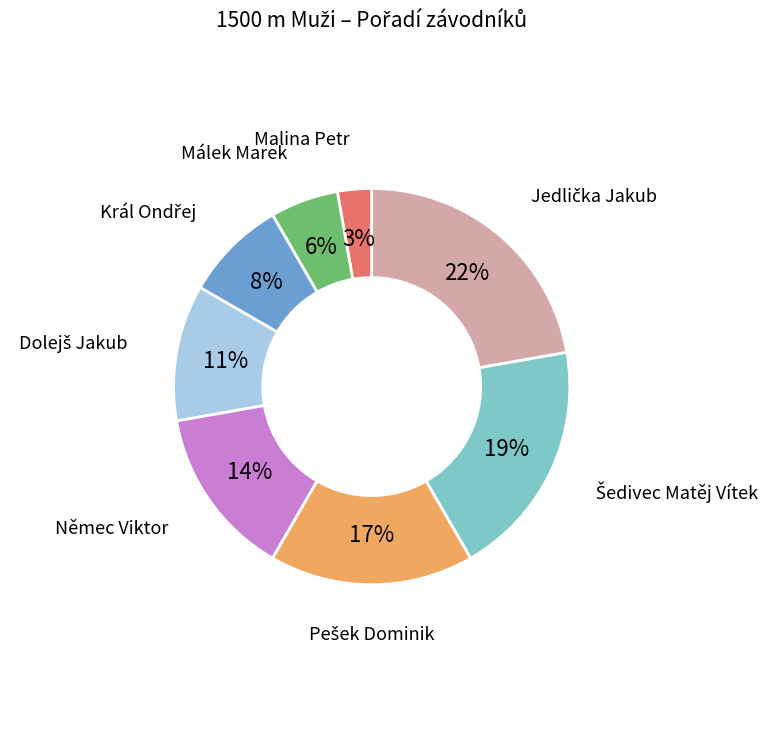

Count the number of slices in the pie.

8